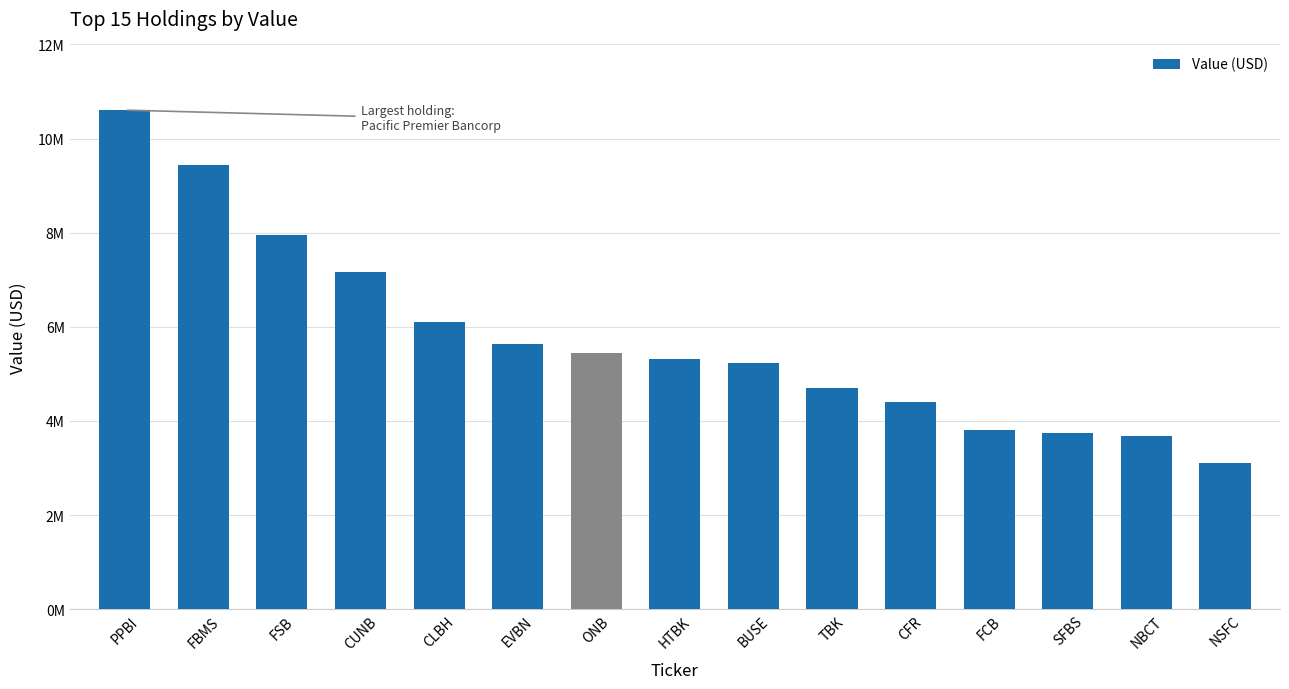

Are the bars horizontal?

No